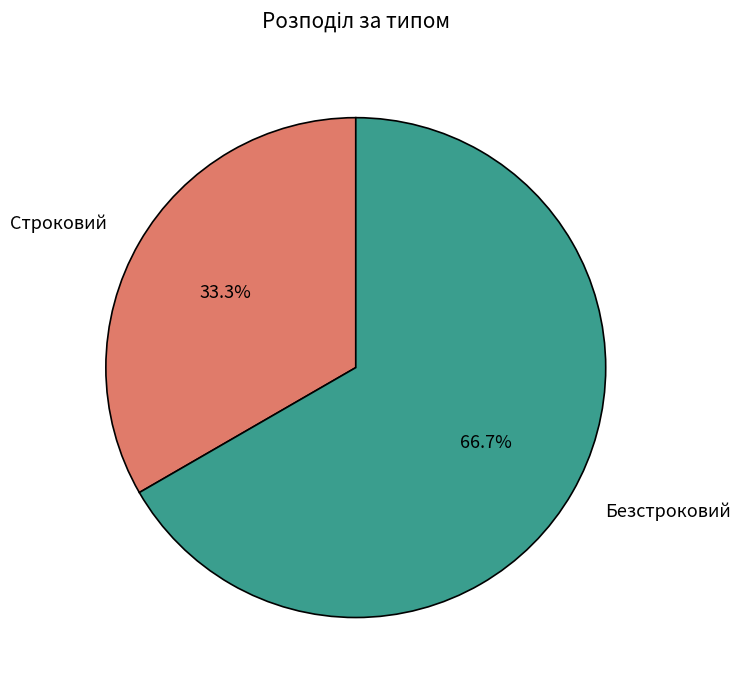

Which category has the biggest portion of the pie?

Безстроковий